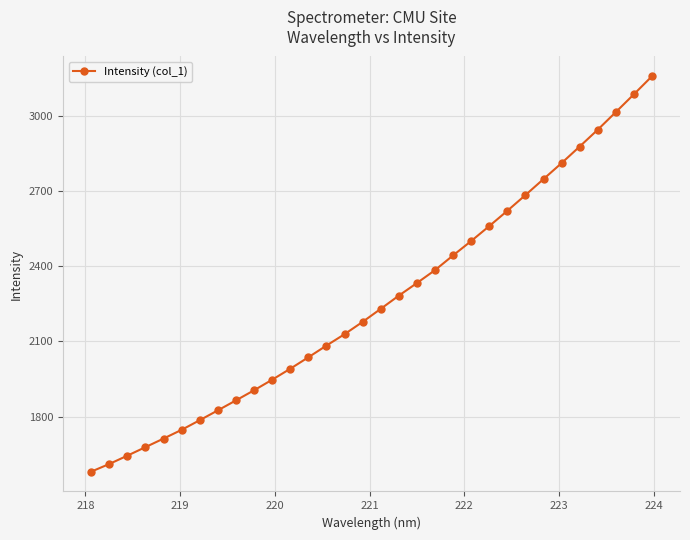

What is the value of the 2nd point from the left?

1611.3